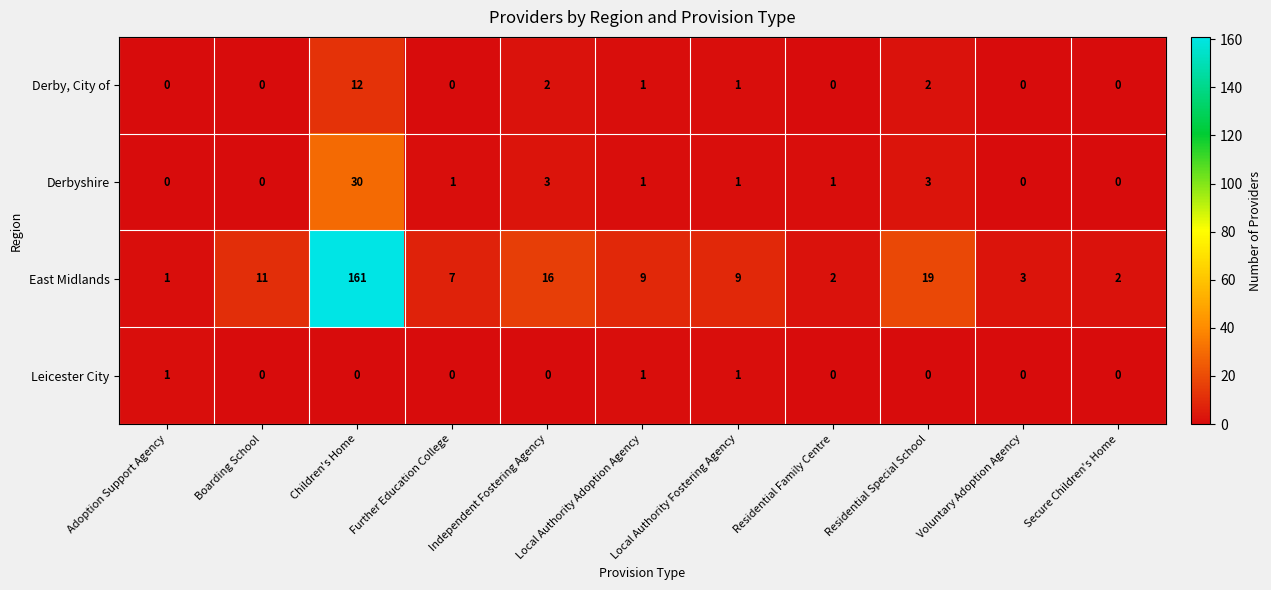

At how many categories does at least one series exceed 134?

1